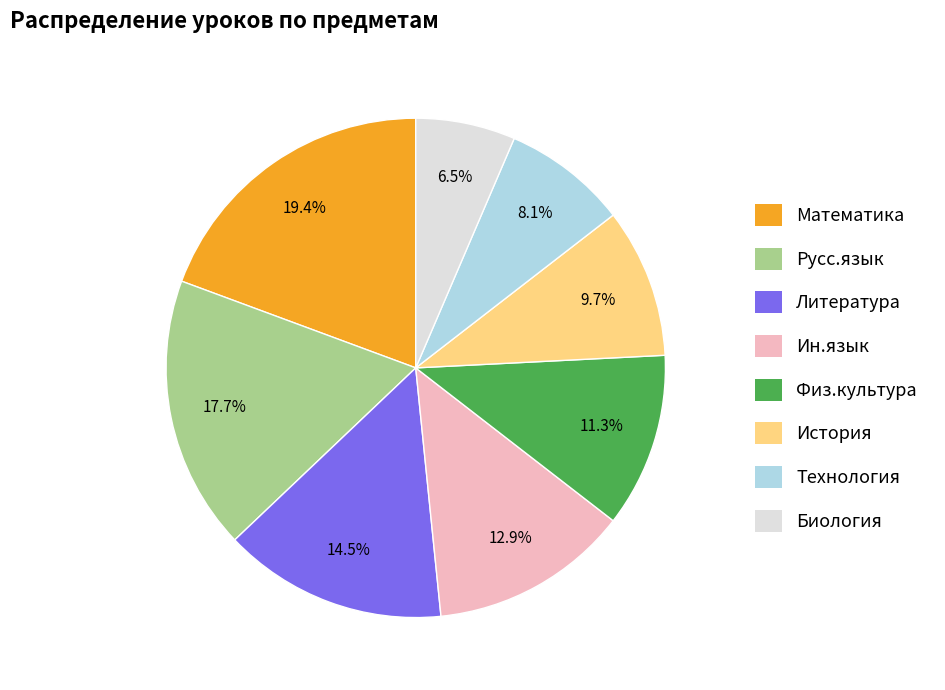

What percentage is the Математика slice, to the nearest percent?

19%